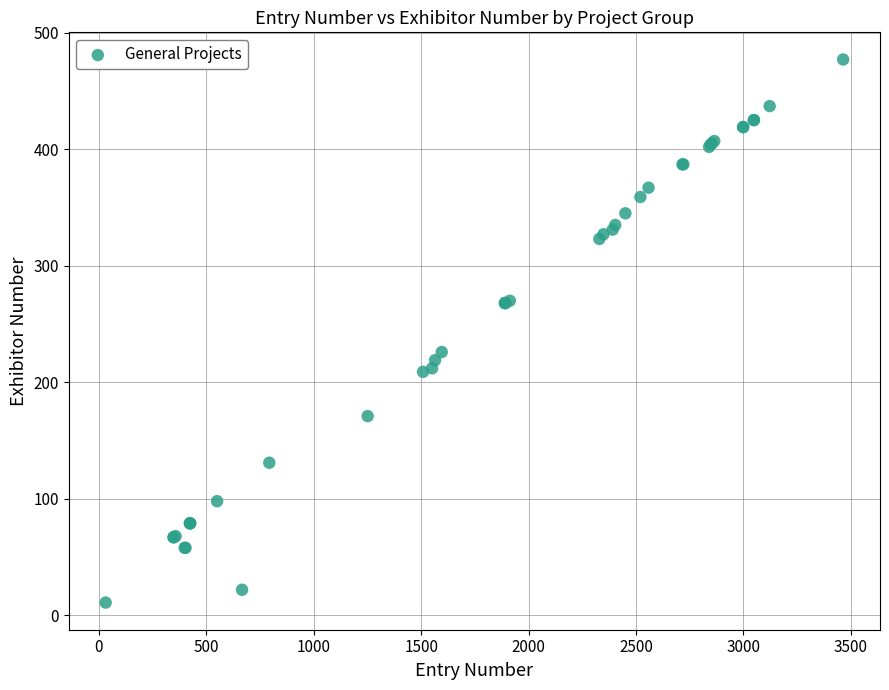

What Y value in the scatter plot is closest to 244?

226